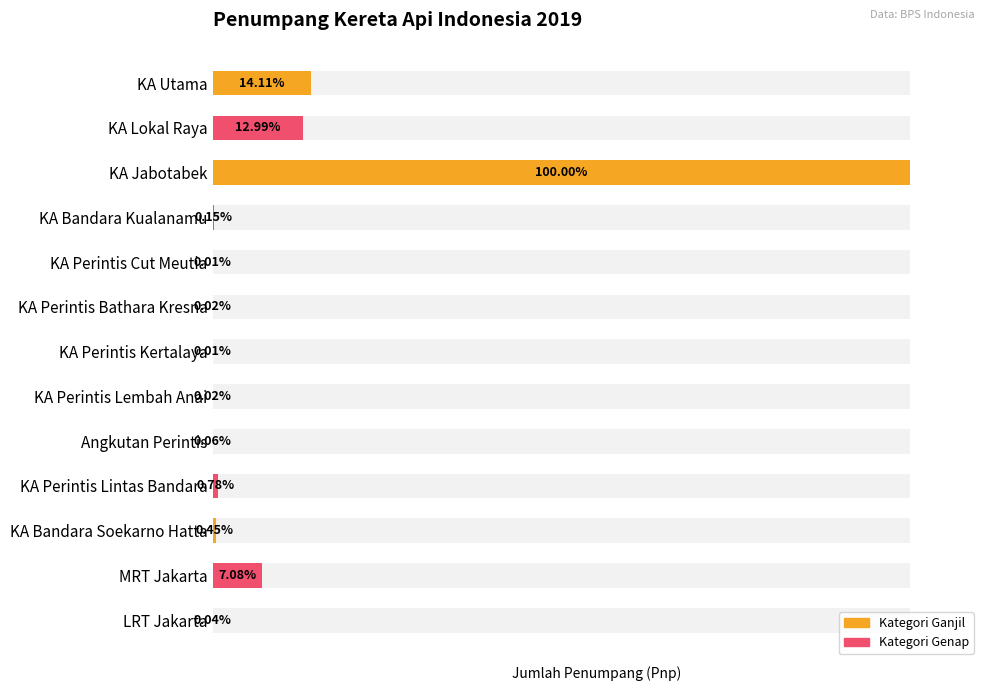

How many values are below 508138?

6